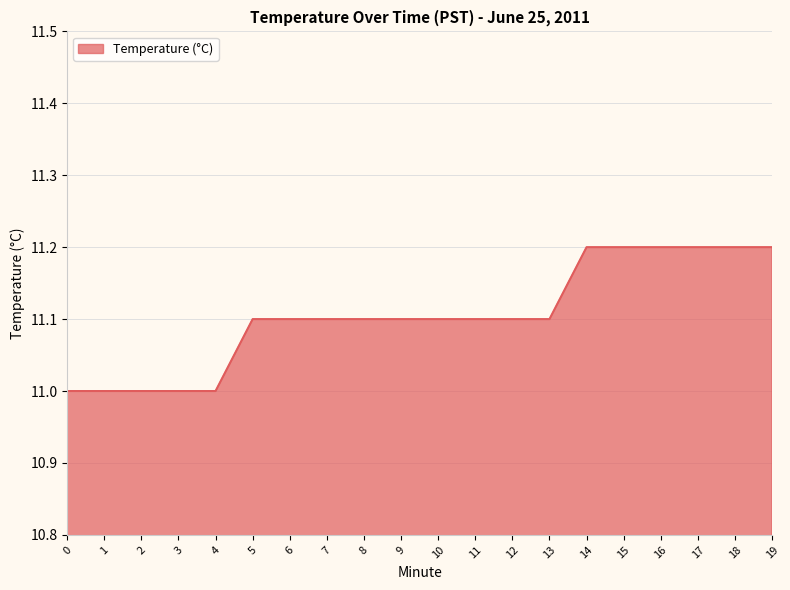

Reading left to right, list all the values displayed in this chart.

0=11.0	1=11.0	2=11.0	3=11.0	4=11.0	5=11.1	6=11.1	7=11.1	8=11.1	9=11.1	10=11.1	11=11.1	12=11.1	13=11.1	14=11.2	15=11.2	16=11.2	17=11.2	18=11.2	19=11.2